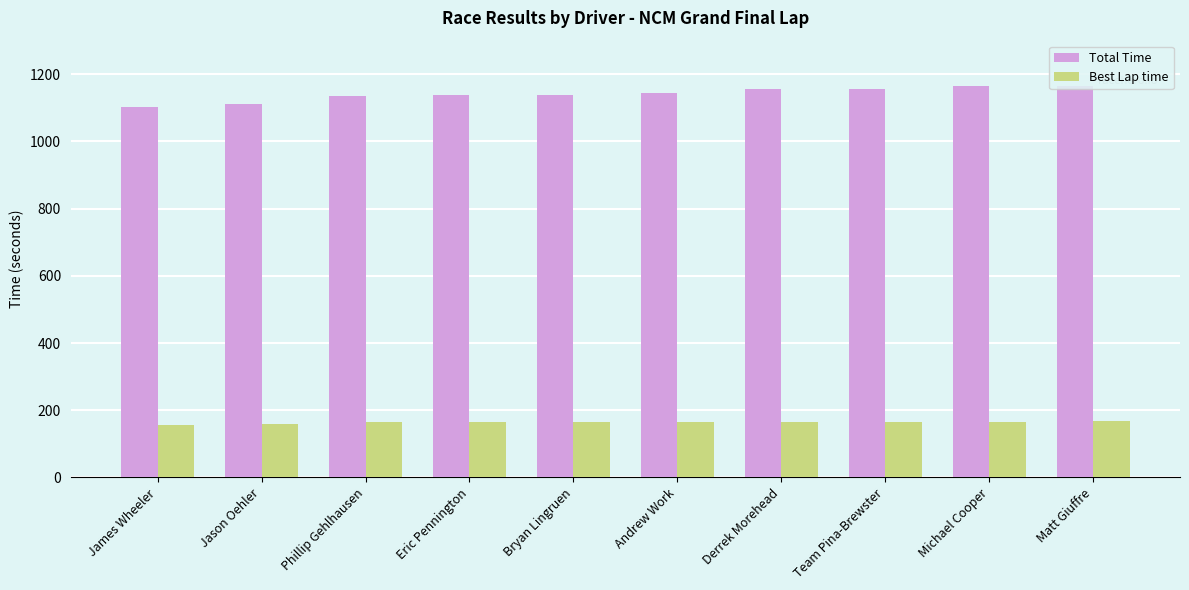

At Phillip Gehlhausen, list the series in order from smallest to largest.

Best Lap time, Total Time